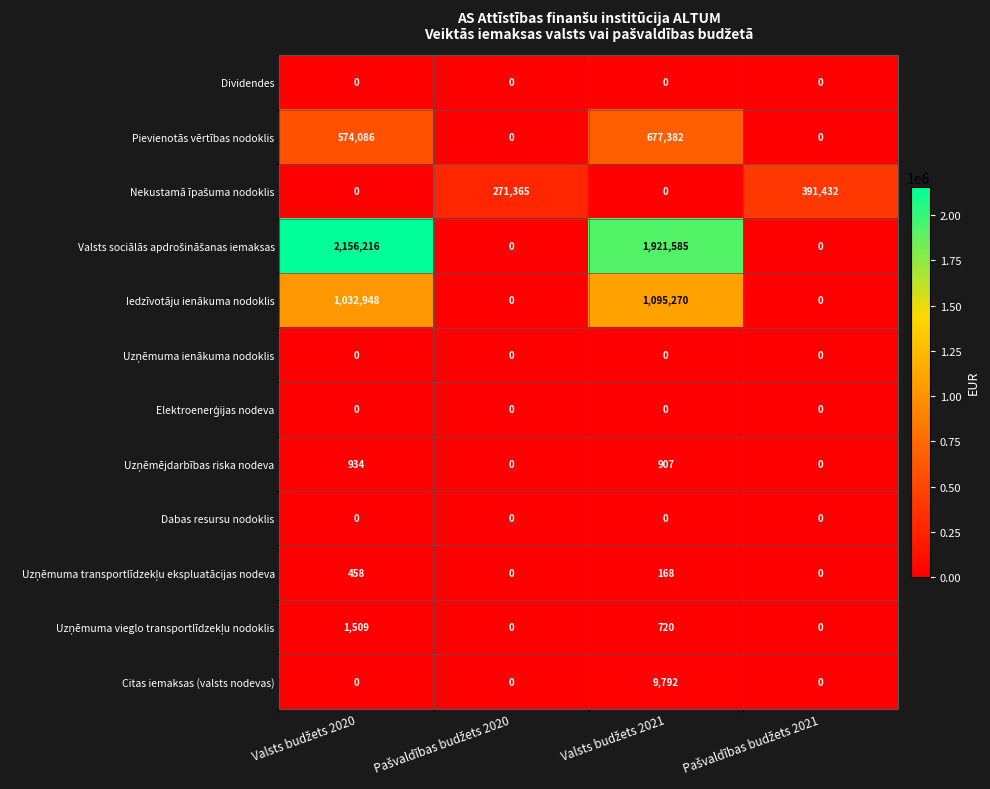

At how many categories does at least one series exceed 284211?

3